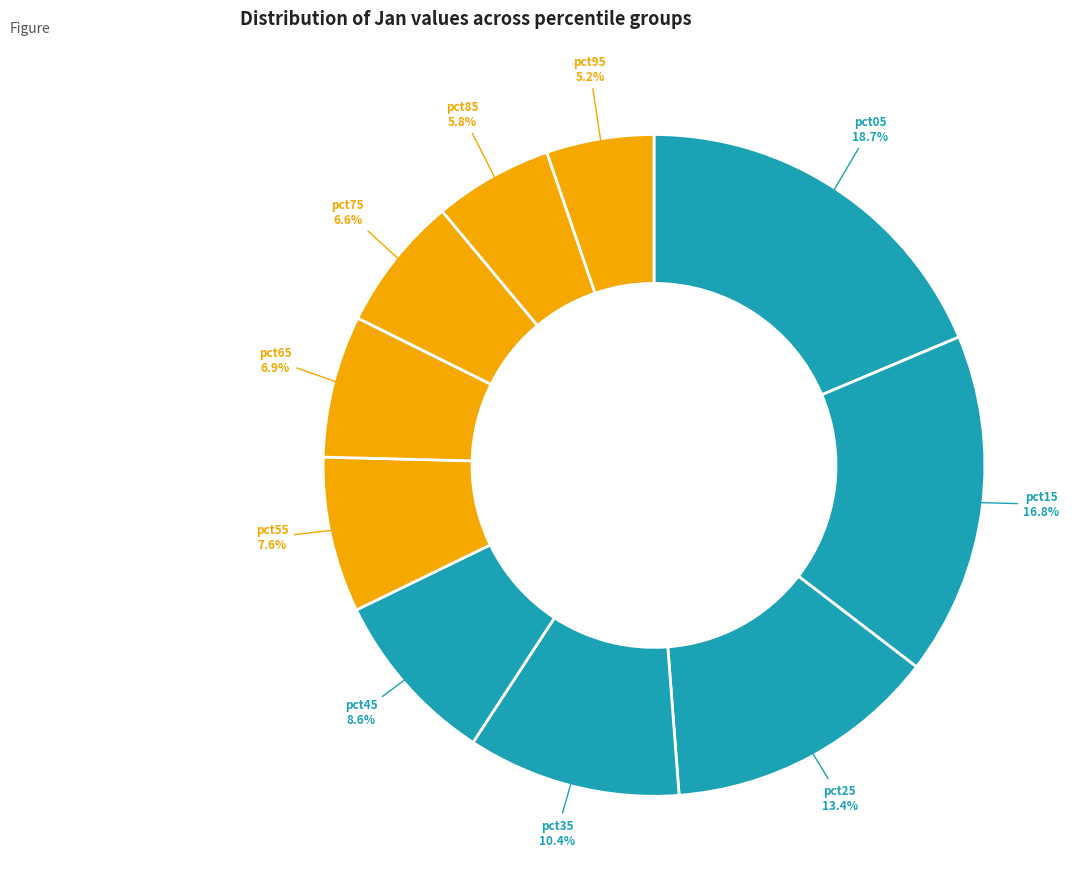

The pct25 slice represents 25% of the pie. True or false?

False